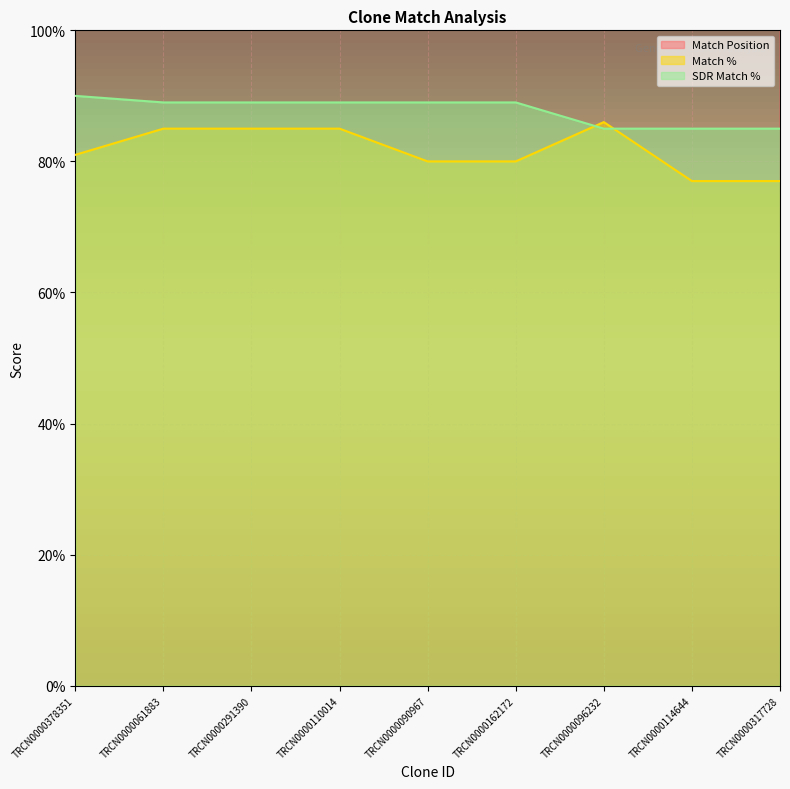

List the series in order of their peak value, highest first.

Match Position, SDR Match %, Match %